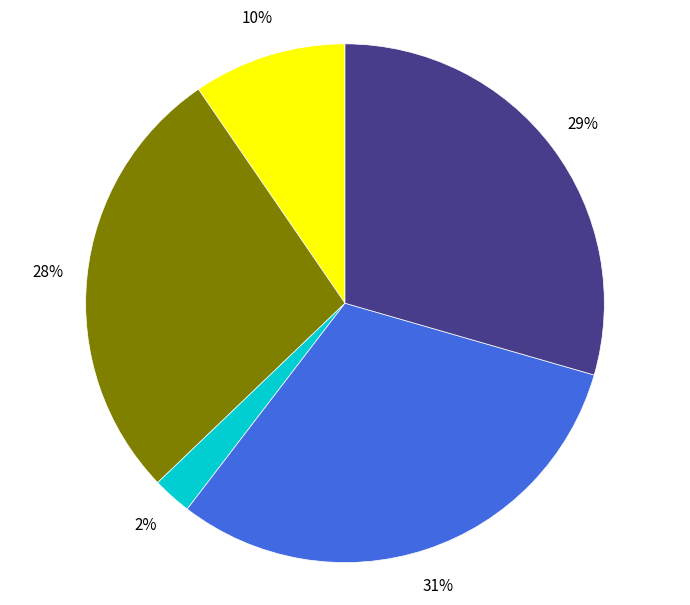

Is there any slice that represents more than half of the pie?

No